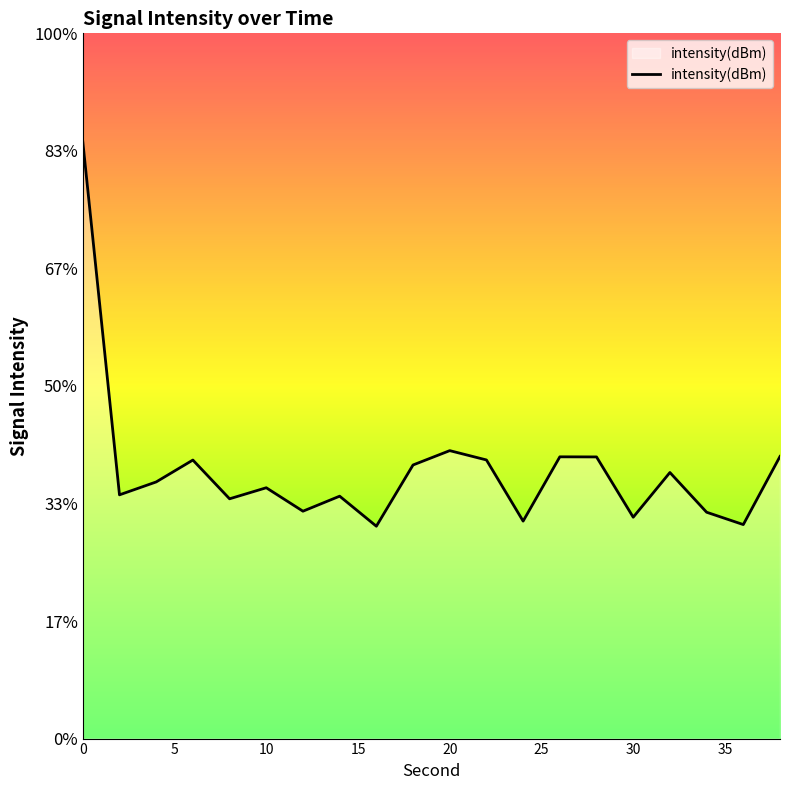

What is the sum of all values?

-1971.2